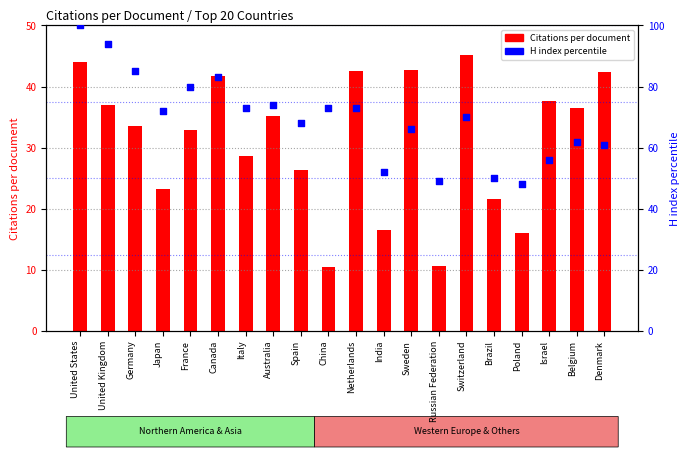

What is the total value across all series at United Kingdom?

130.9